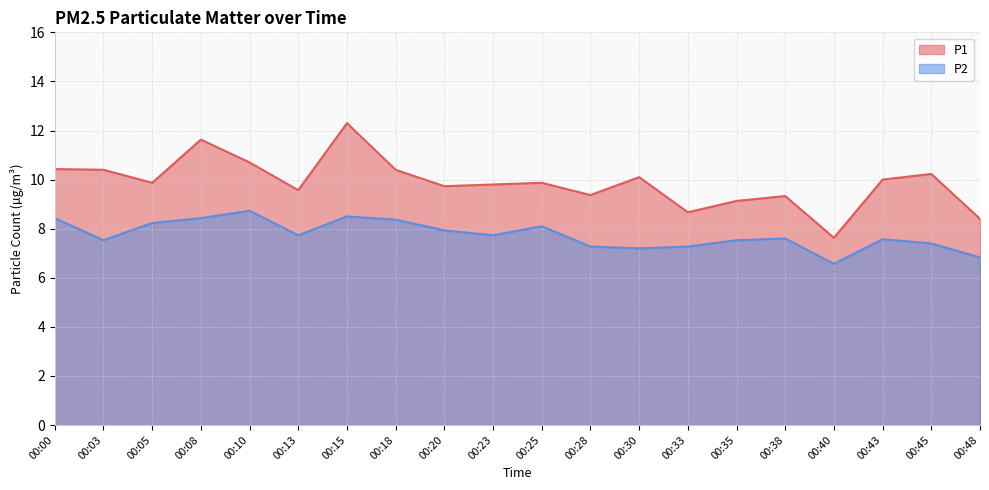

In P1, how many points are lower than both neighbors (excluding endpoints)?

6